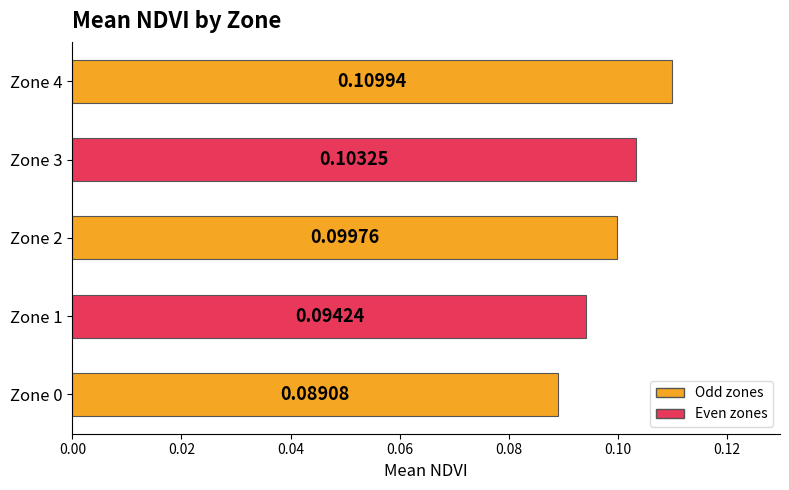

Are the bars grouped side by side (vs. stacked)?

No